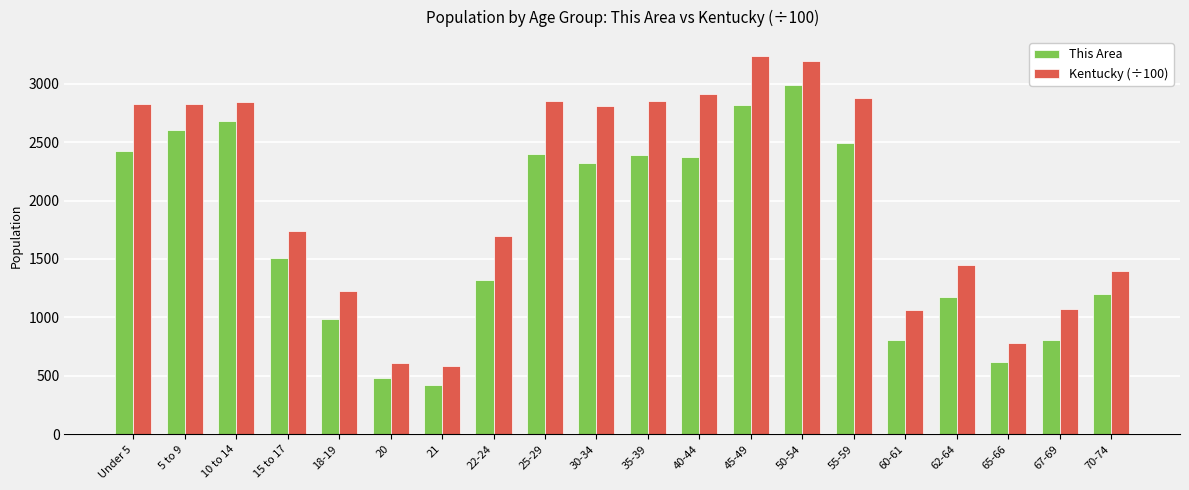

What is the label of the 7th bar from the right?

50-54